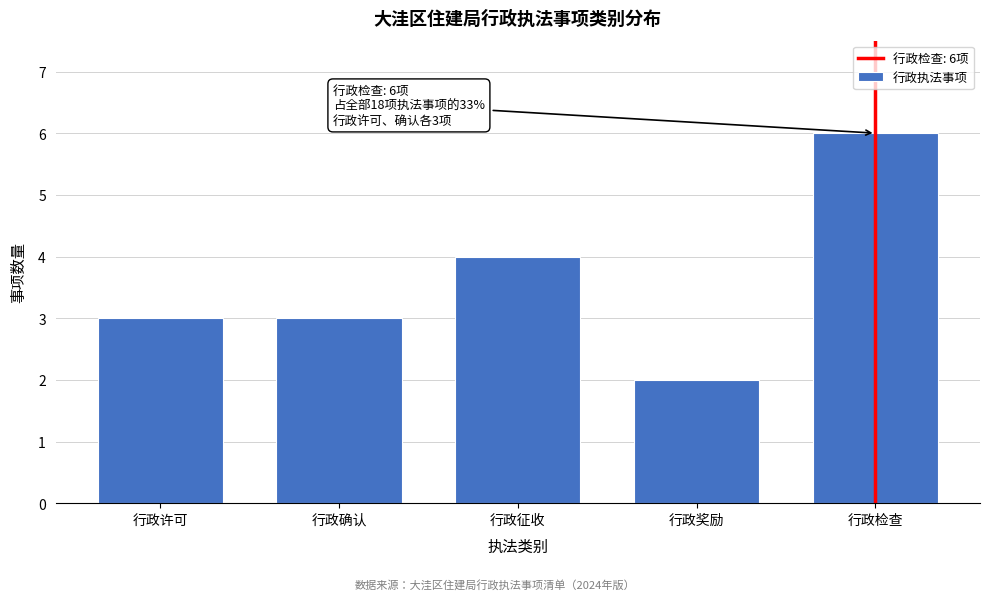

Reading left to right, what are all the values shown in this chart?

3	3	4	2	6